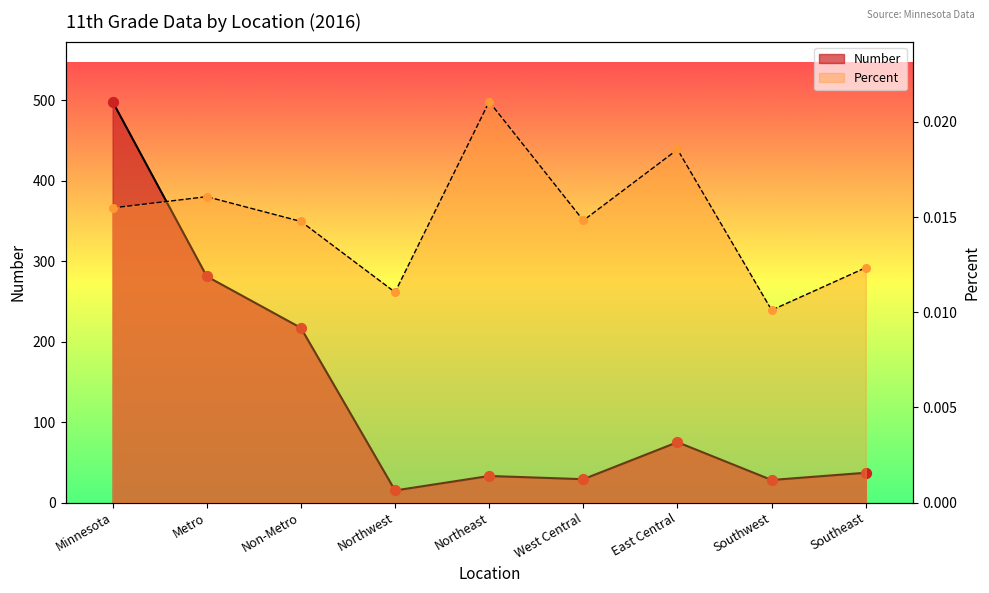

Which series has the widest spread of Y values?

Number